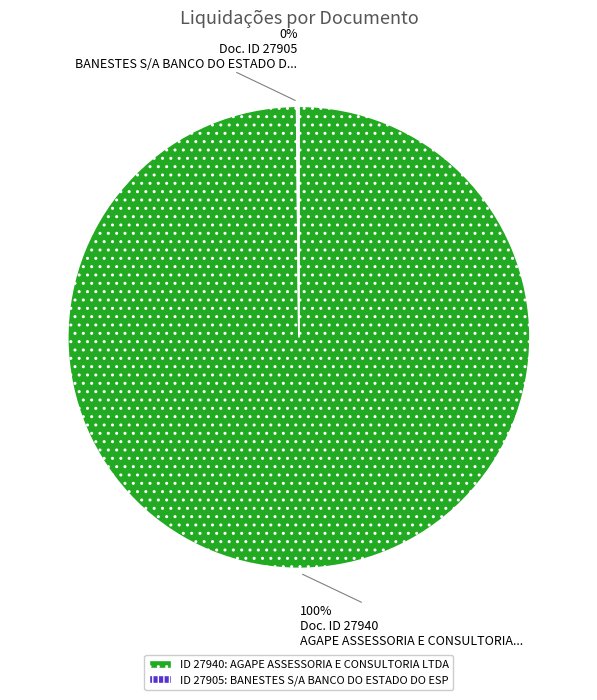

To the nearest percent, what is the average slice percentage?

50%